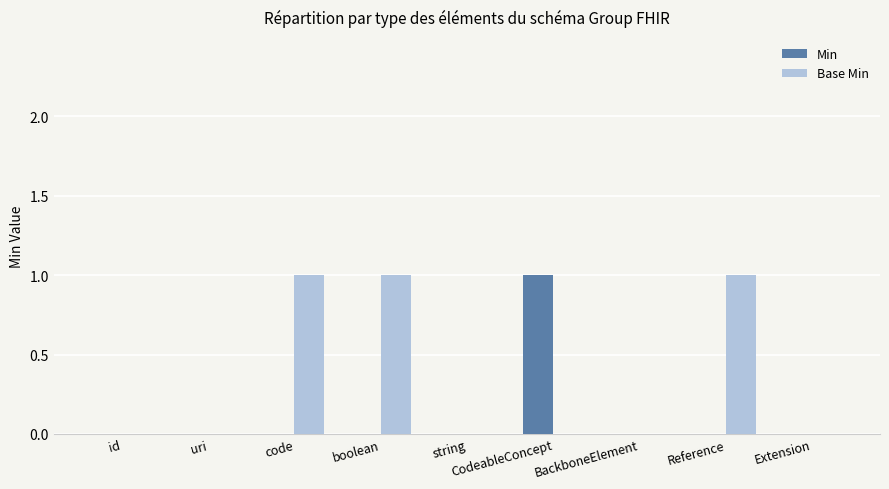

How many categories are shown in the chart?

9